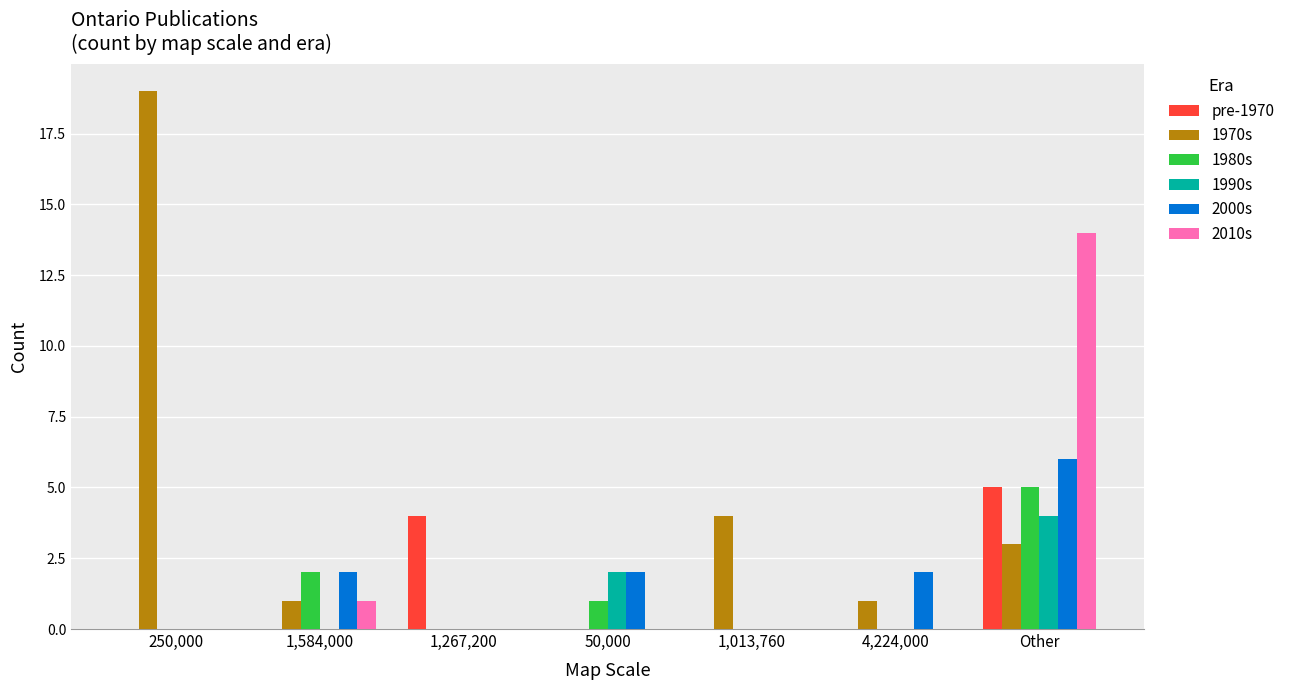

True or false: pre-1970 has a value of 3 at 1,013,760.

False